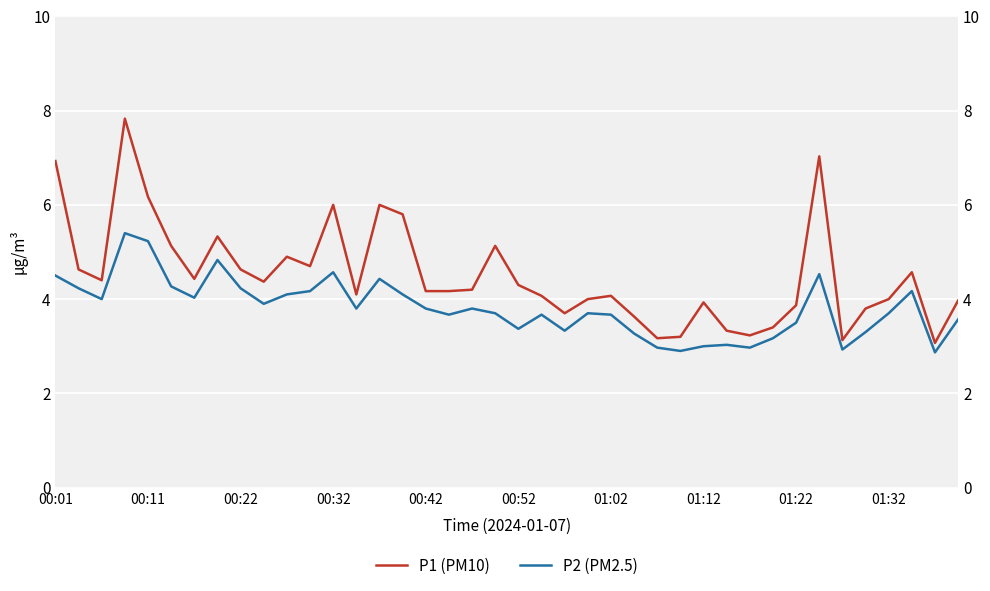

What is the lowest value of the P2 (PM2.5) series?

2.9